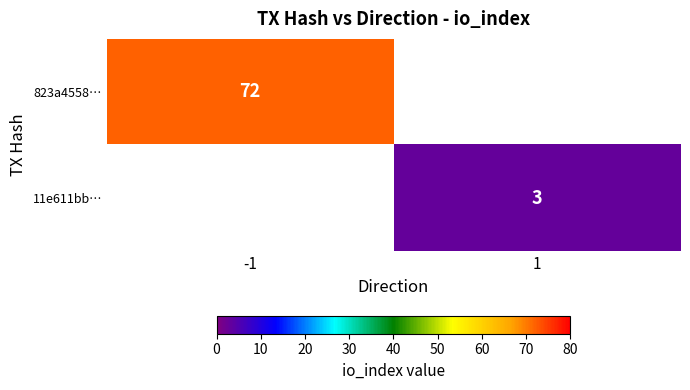

True or false: 11e611bb… has a value of 3 at 1.

True